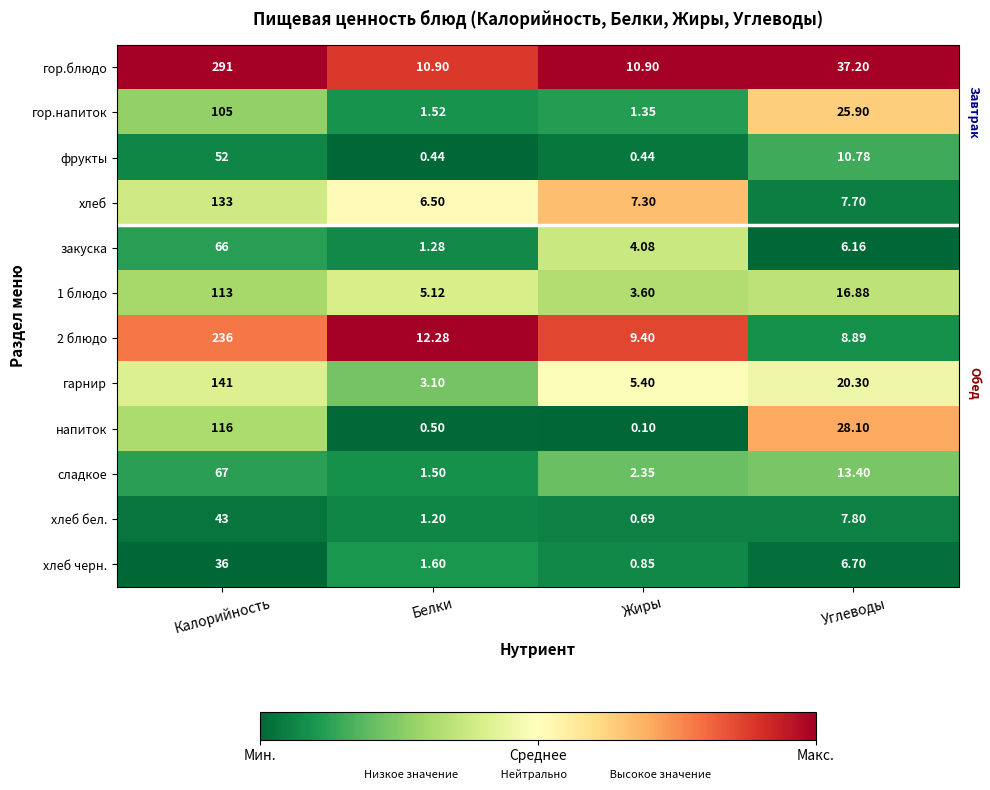

What is the difference between the highest and lowest values at Жиры?

10.8